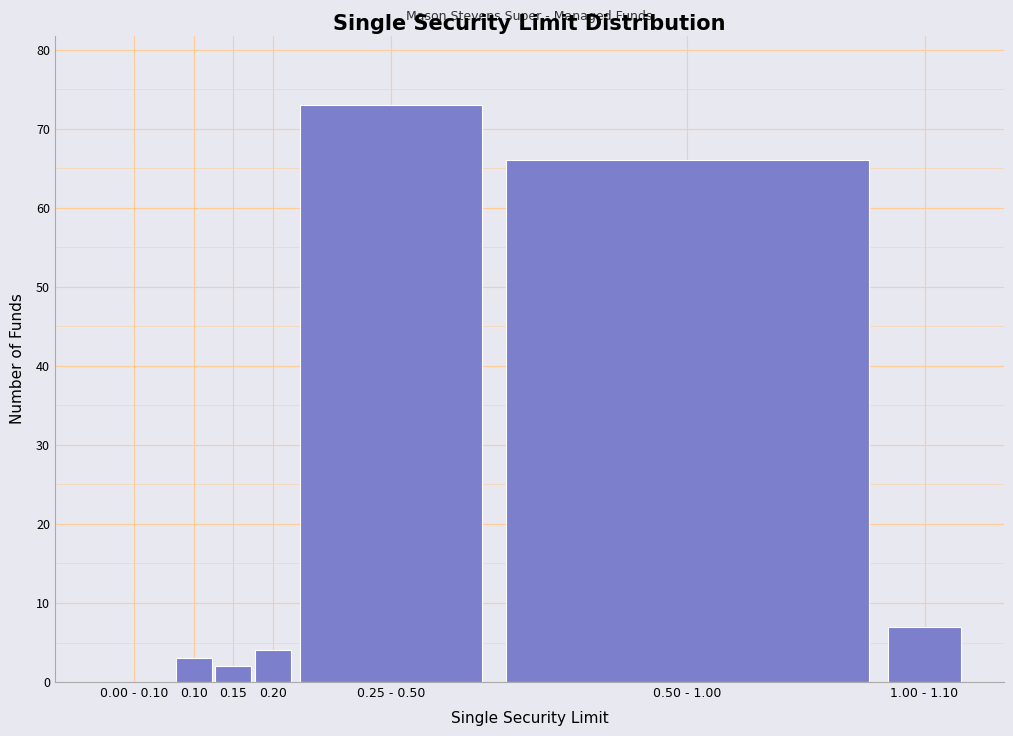

Reading left to right, extract all data points from this chart.

0.00 - 0.10=0	0.10=3	0.15=2	0.20=4	0.25 - 0.50=73	0.50 - 1.00=66	1.00 - 1.10=7